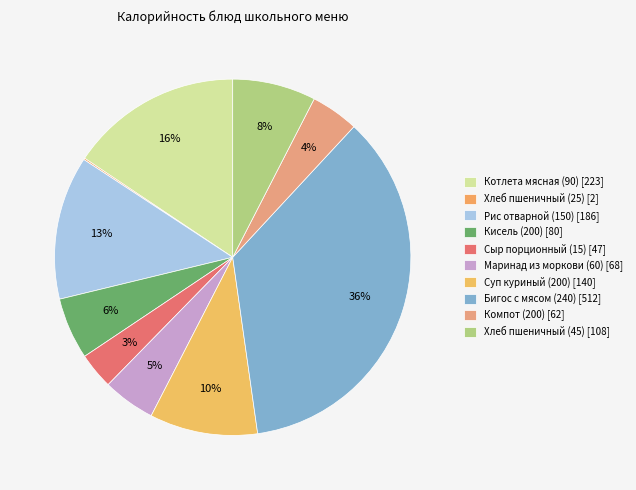

Between Компот (200) and Бигос с мясом (240), which is larger?

Бигос с мясом (240)